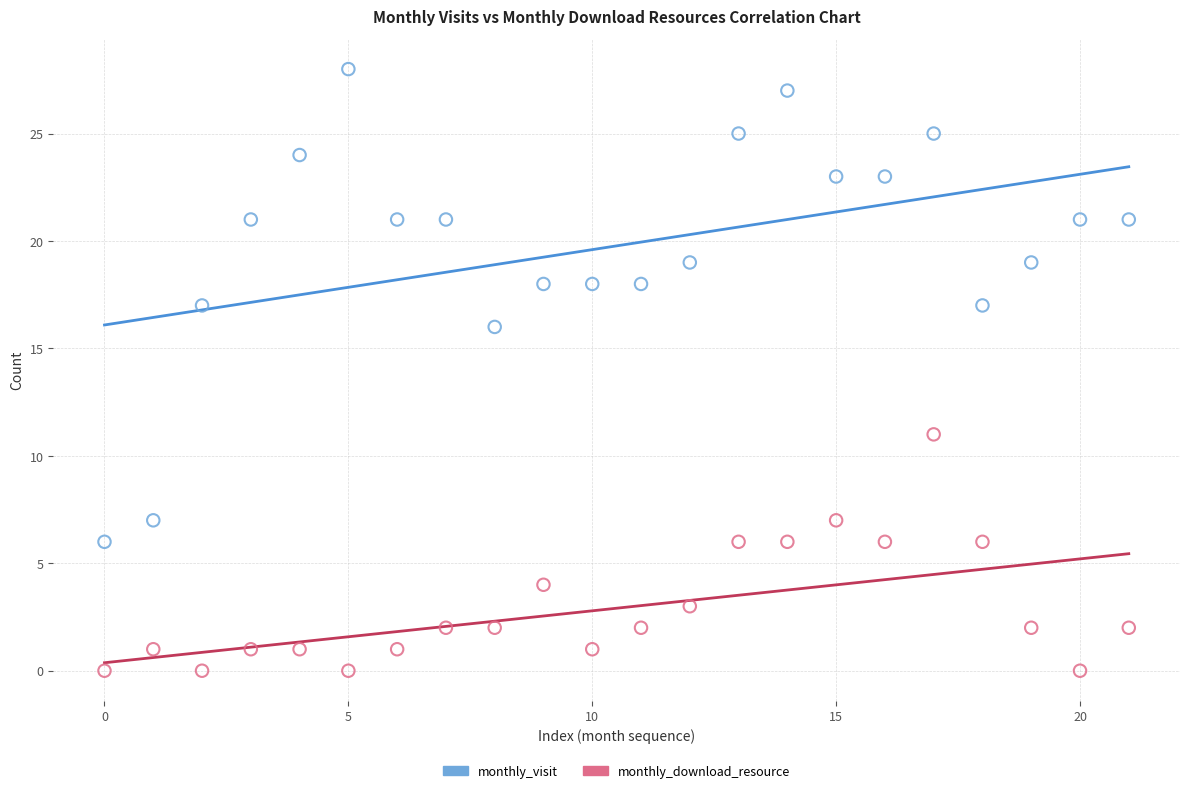

Which series has the widest spread of Y values?

monthly_visit